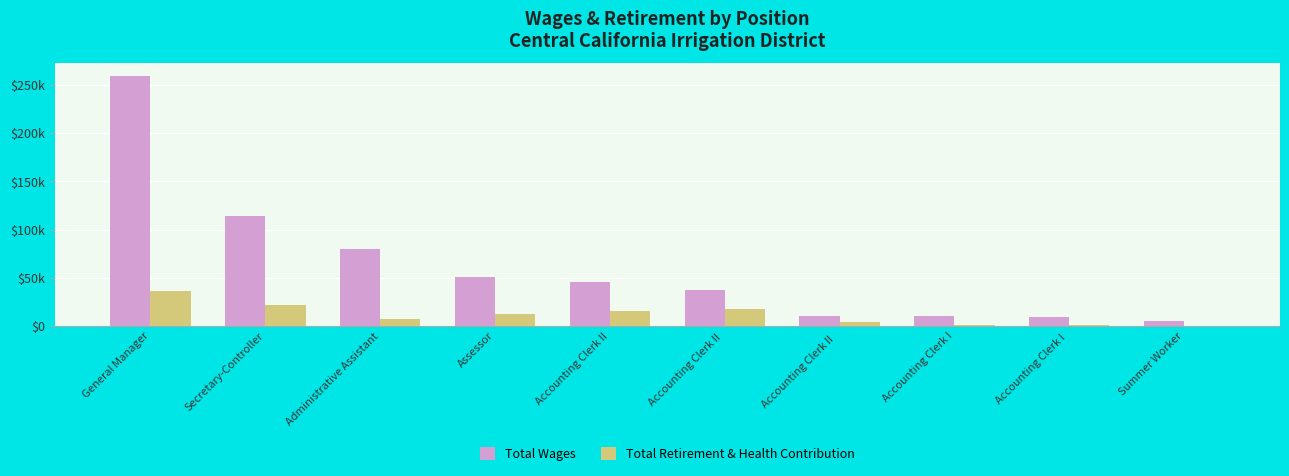

Are the bars horizontal?

No